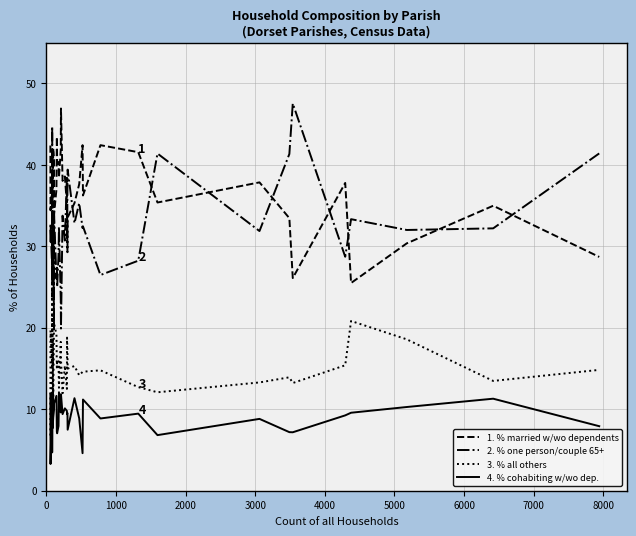

How many interior local valleys does the 1. % married w/wo dependents series have?

12